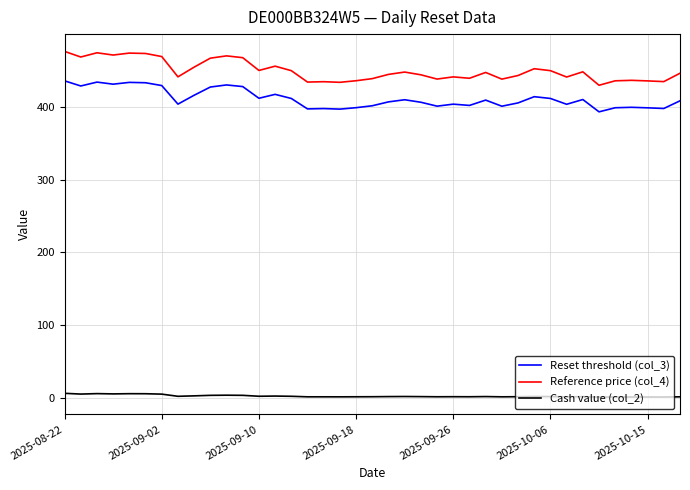

What is the minimum value shown in the chart?

0.9